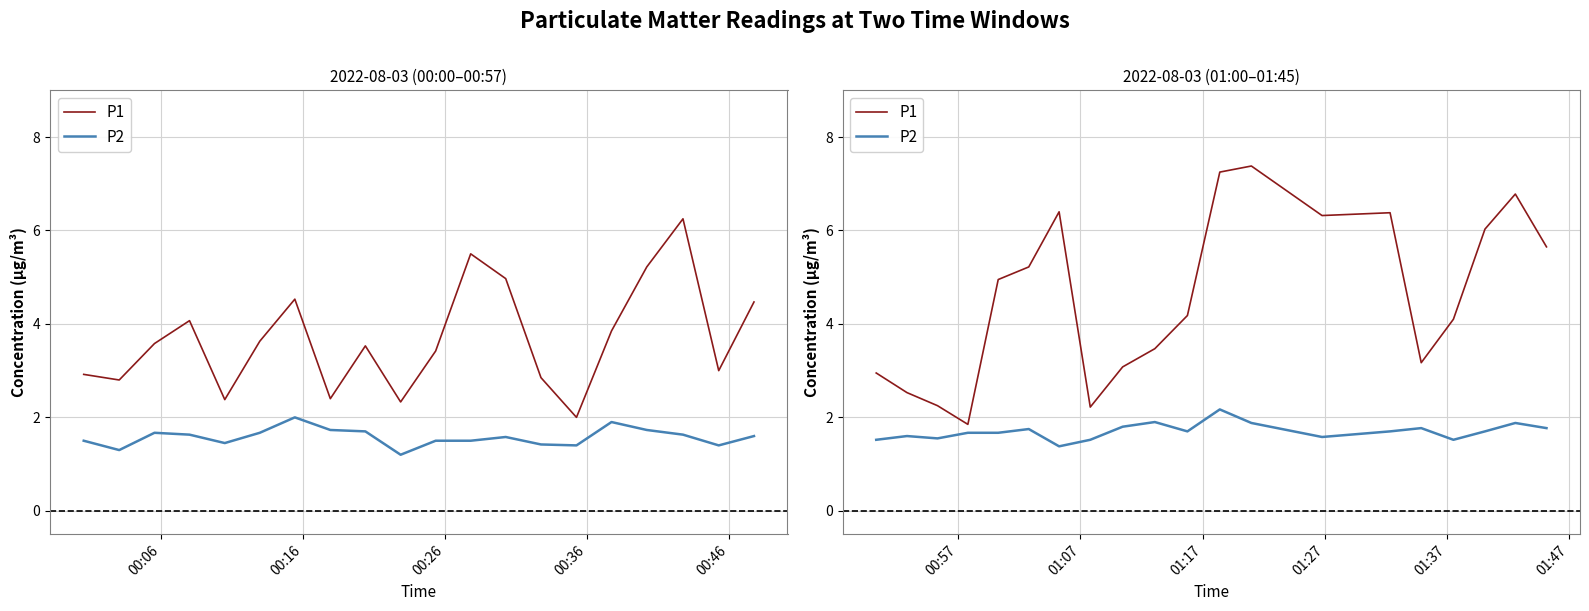

What is the difference between the maximum and minimum values in the P1 series?

5.5